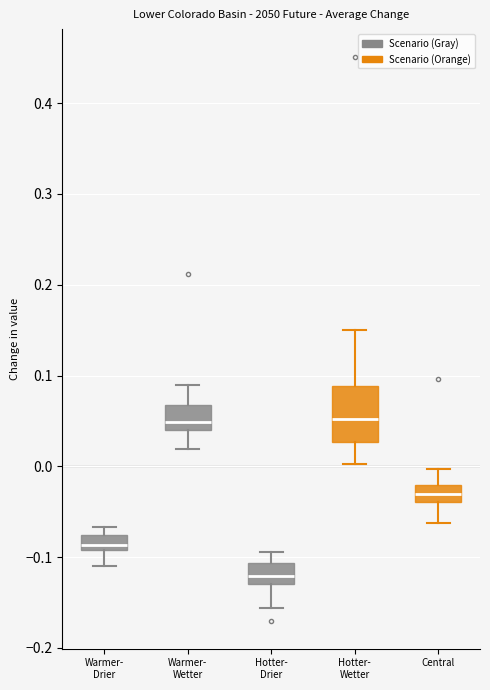

Which box has the lowest median line?

Hotter- Drier